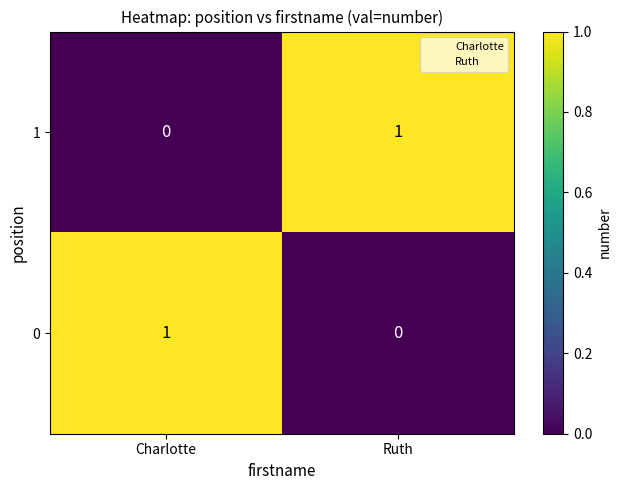

Is the value of 0 at Charlotte greater than the value of 1 at Charlotte?

Yes